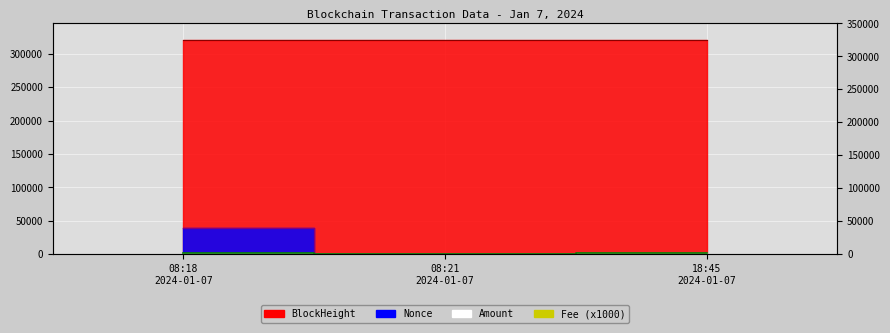

What is the sum of all BlockHeight values?

960005.0